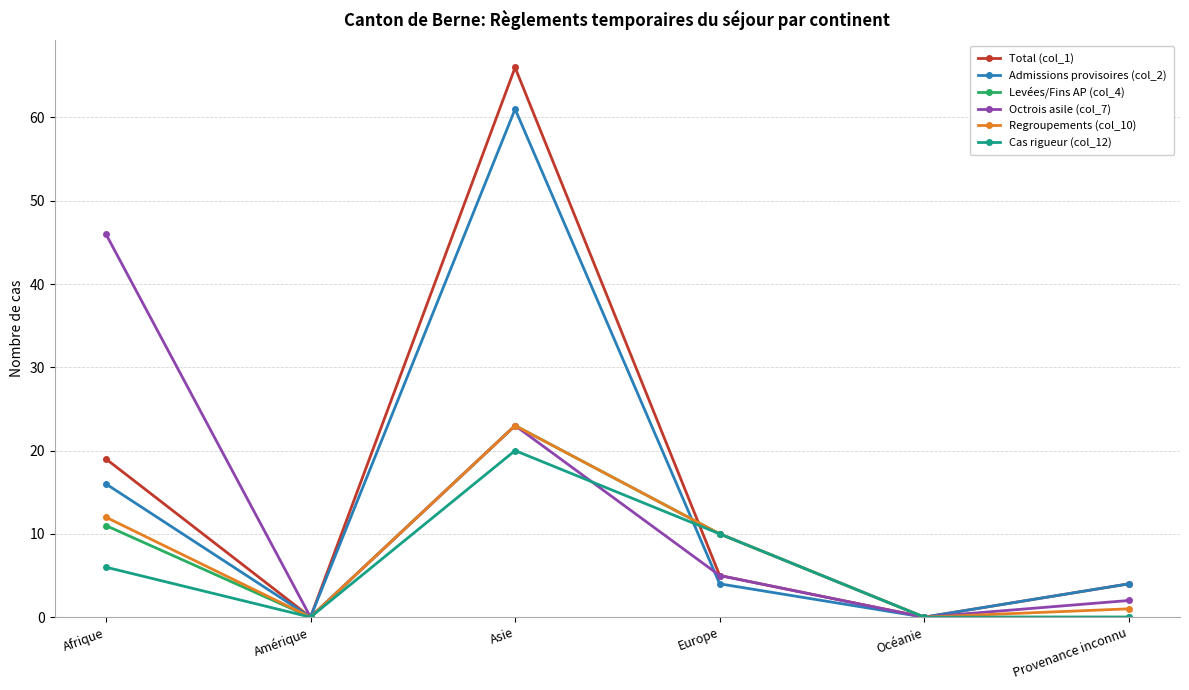

Which series has the largest range (max minus min)?

Total (col_1)